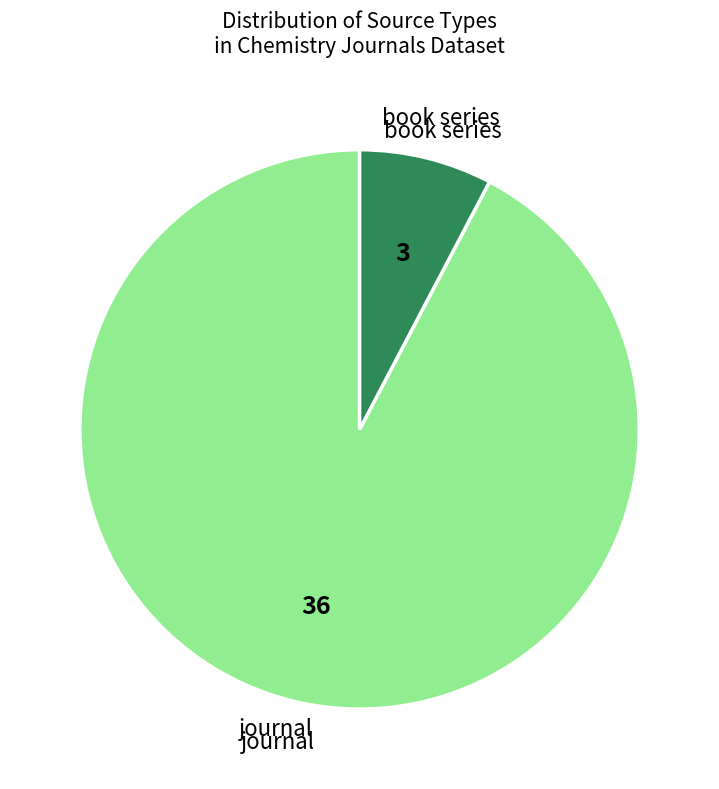

Is there any slice that represents more than half of the pie?

Yes